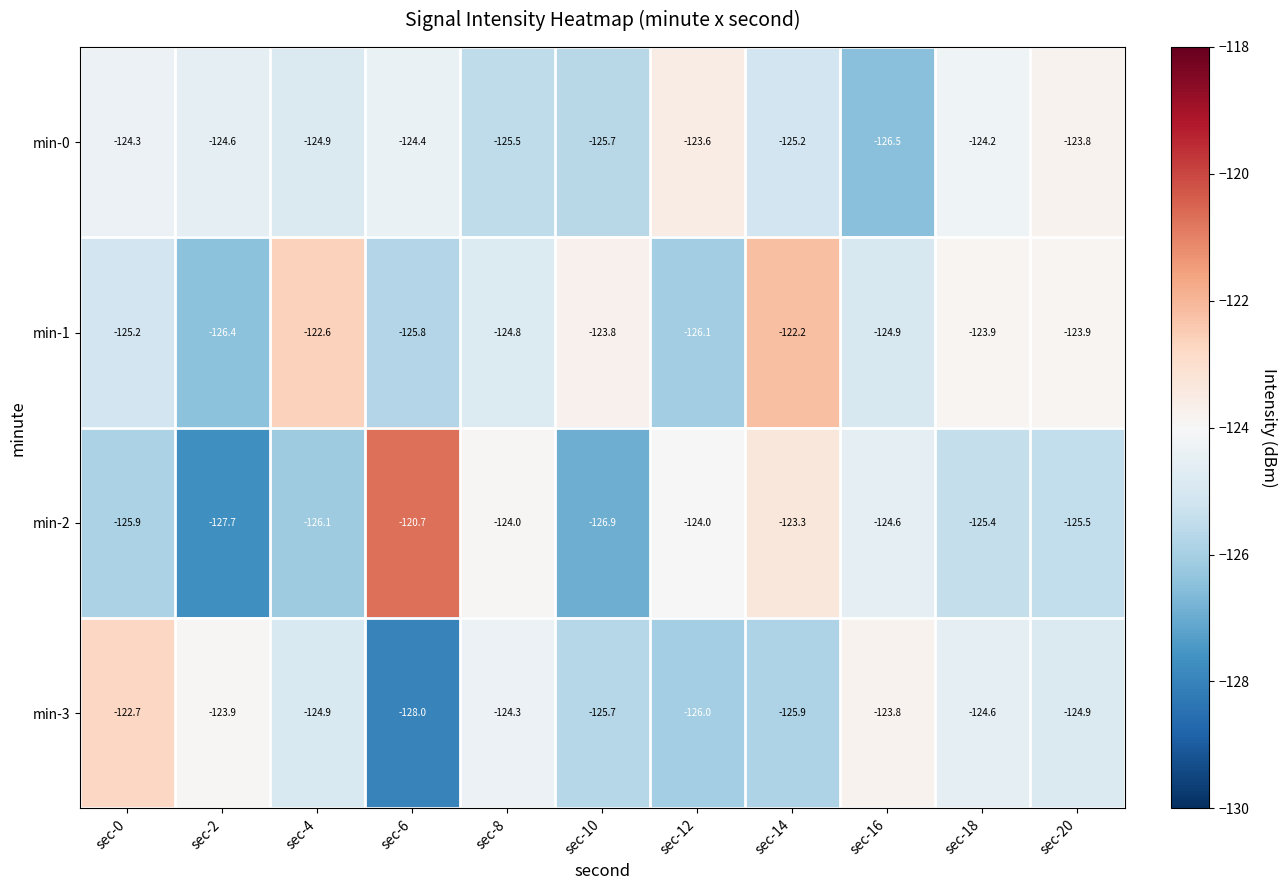

Which series has the largest total across all categories?

min-1